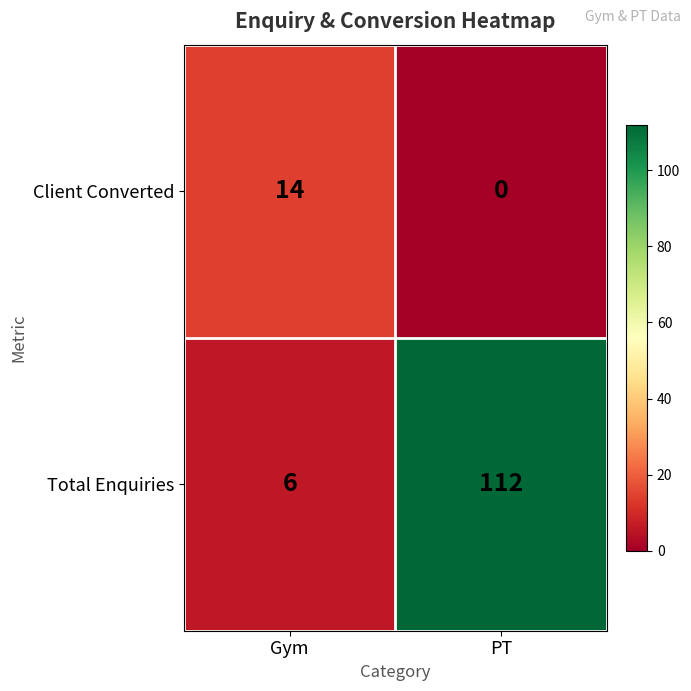

At how many categories does at least one series exceed 80?

1